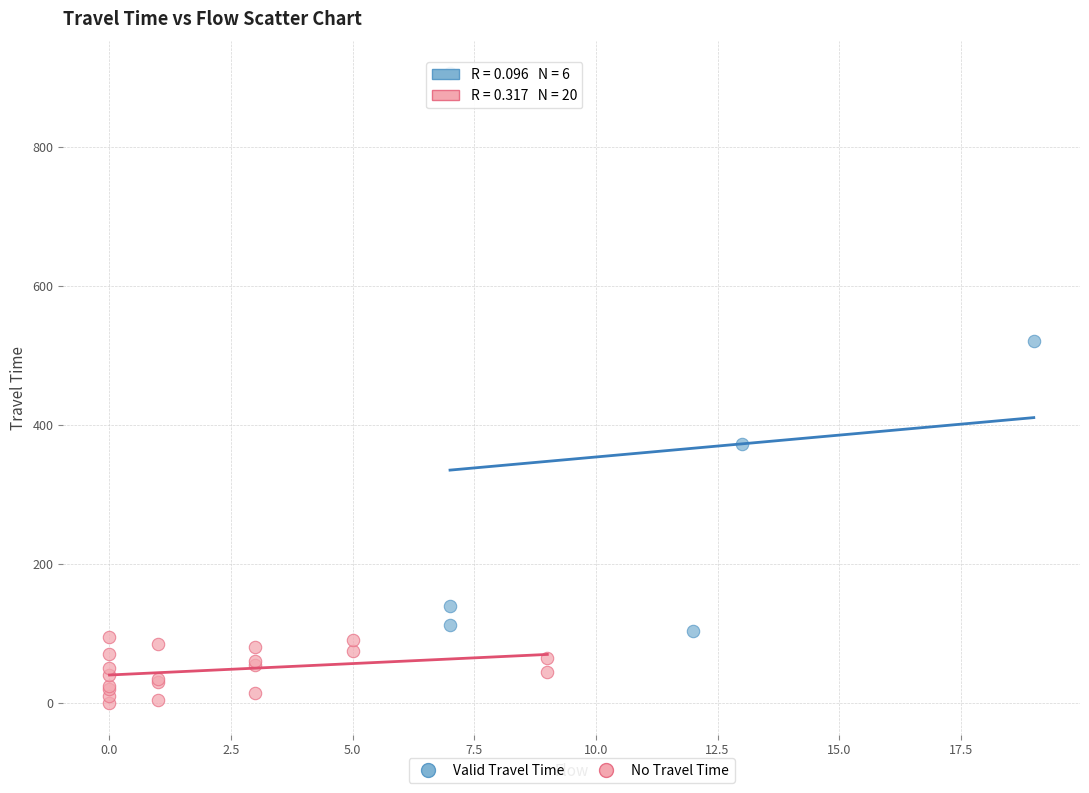

Which series has the widest spread of Y values?

Valid Travel Time